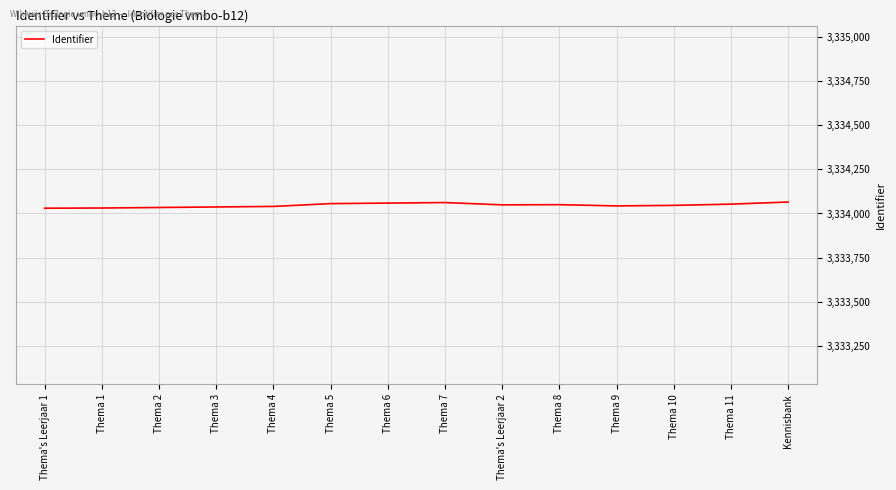

What is the minimum value shown in the chart?

3334030